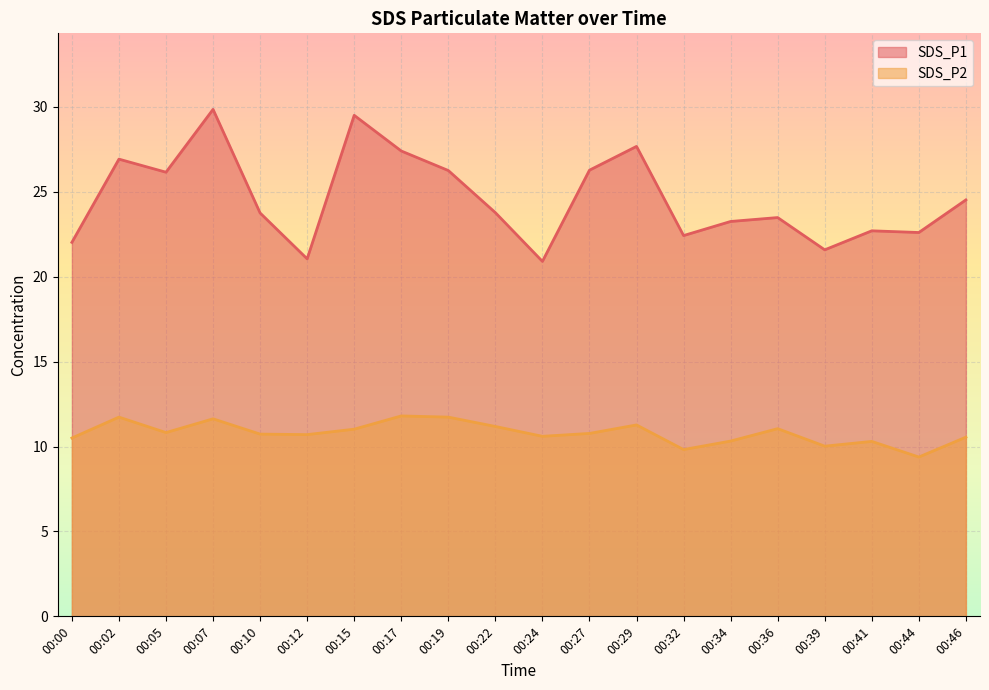

Which has a higher value, 00:22 or 00:17?

00:17